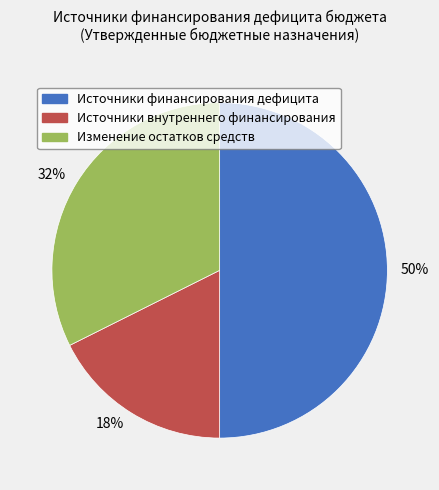

Is it true that Источники внутреннего финансирования is 18% of the pie?

True